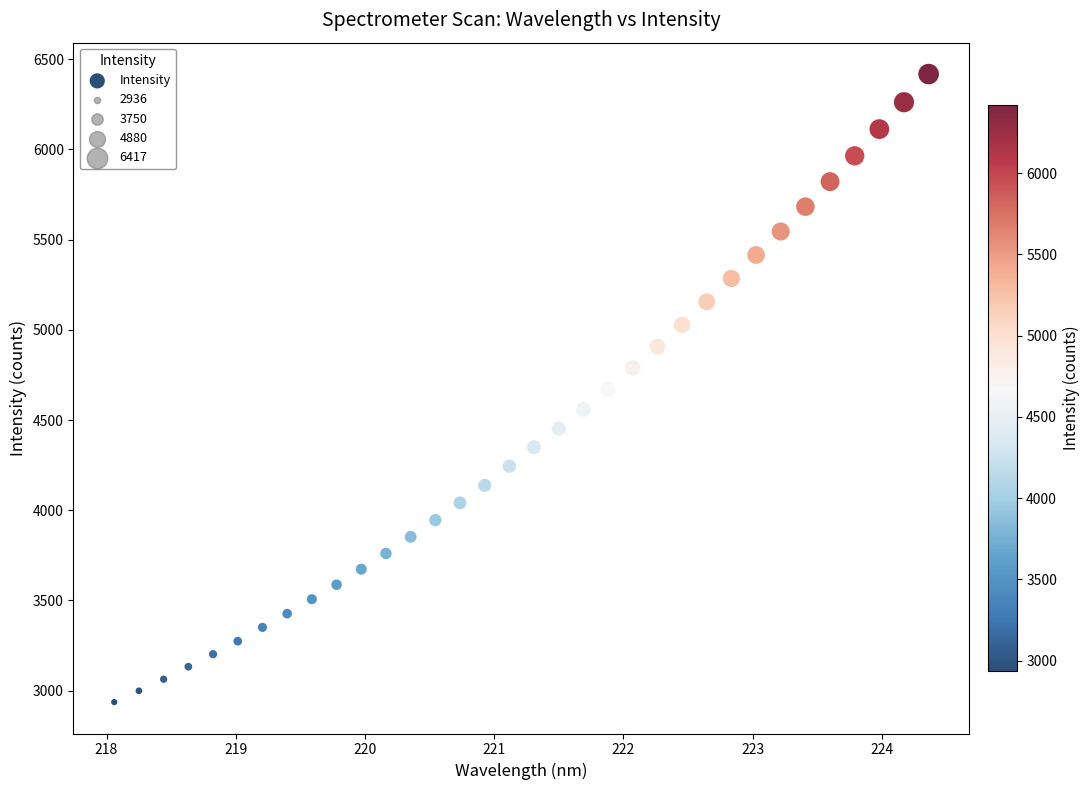

What is the range of Y values (max minus min)?

3481.3